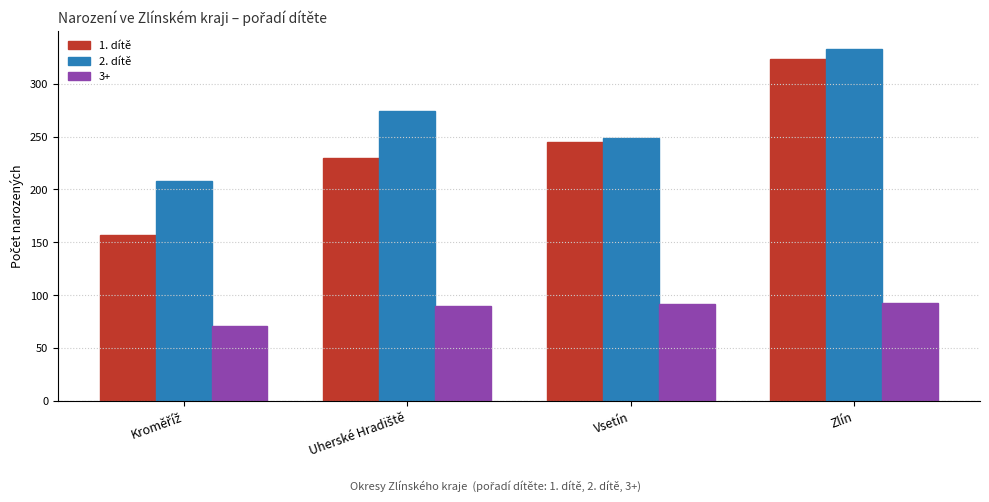

Read the 3+ value at Zlín.

93